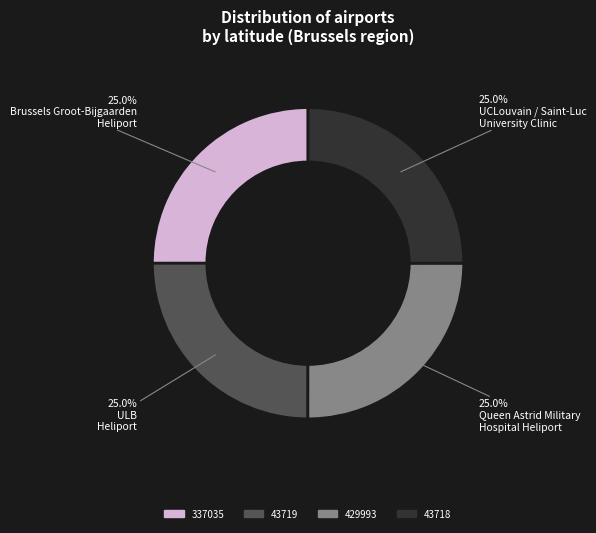

How many slices are in this pie chart?

4